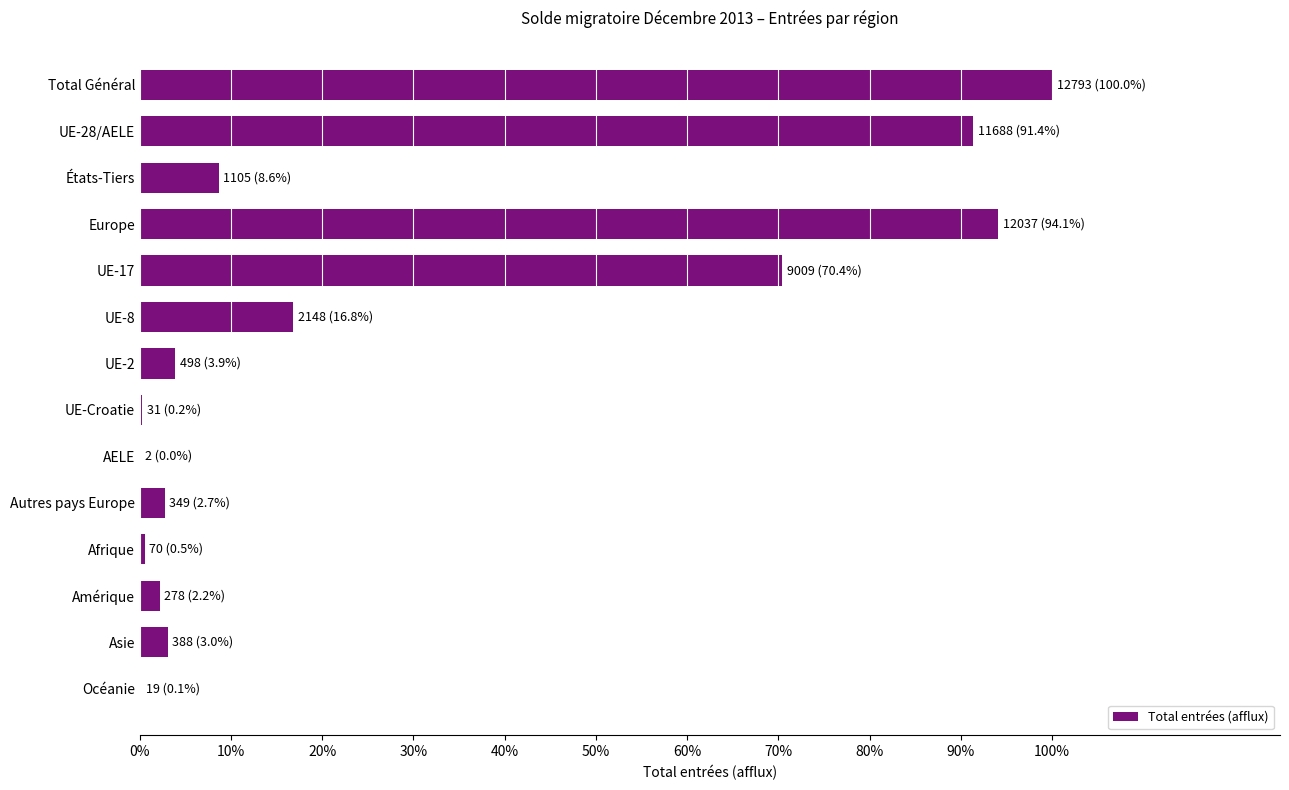

What is the maximum value shown in the chart?

12793